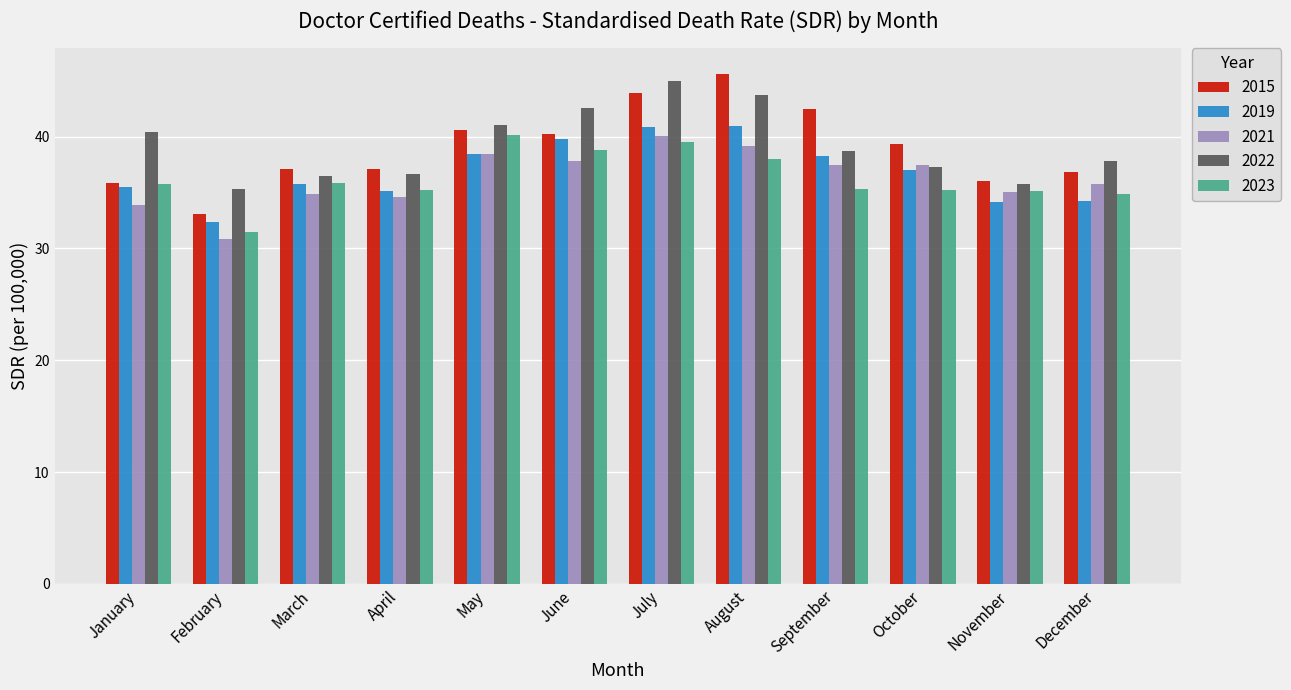

Which series has the widest spread of values?

2015